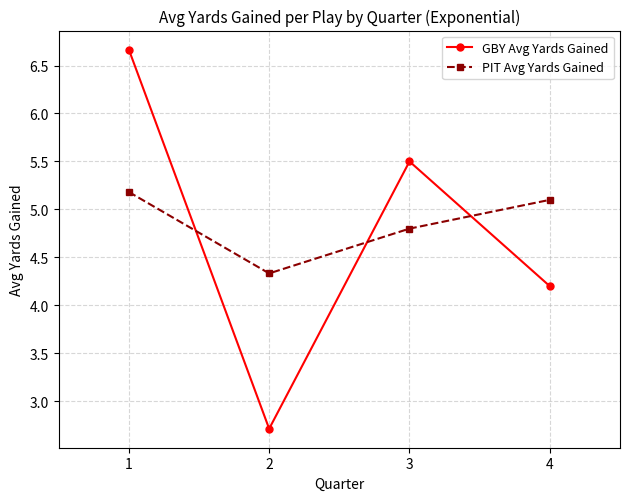

Is the value of PIT Avg Yards Gained at 3 greater than the value of GBY Avg Yards Gained at 1?

No